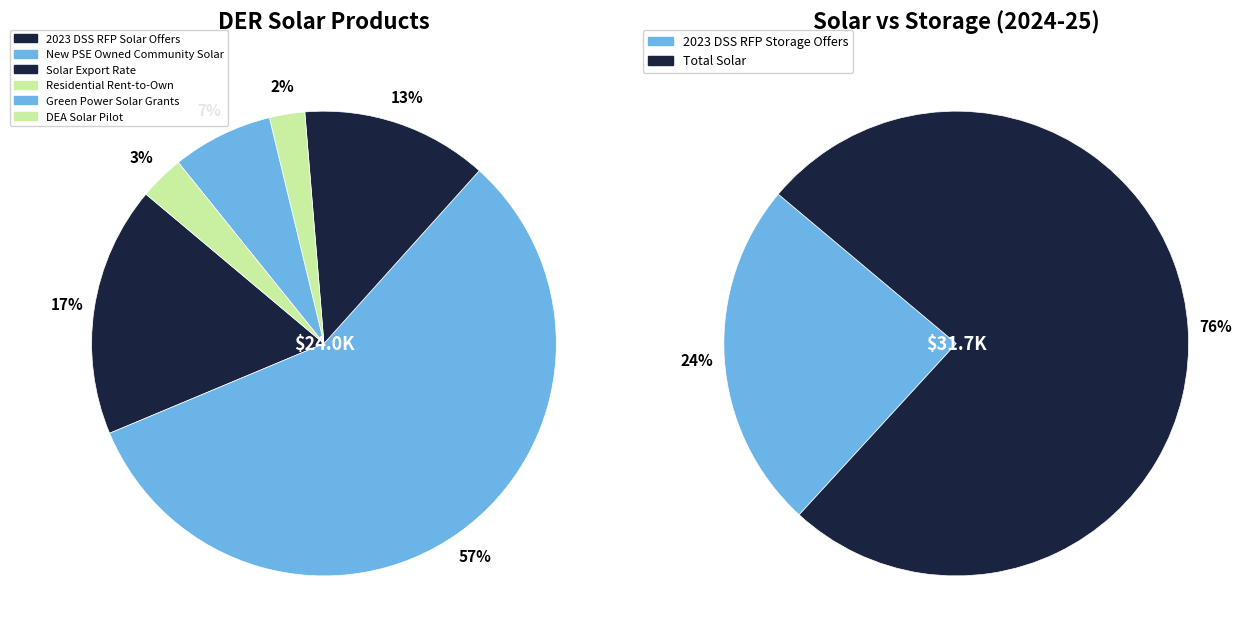

To the nearest percent, what portion does 2023 DSS RFP Solar Offers represent?

13%